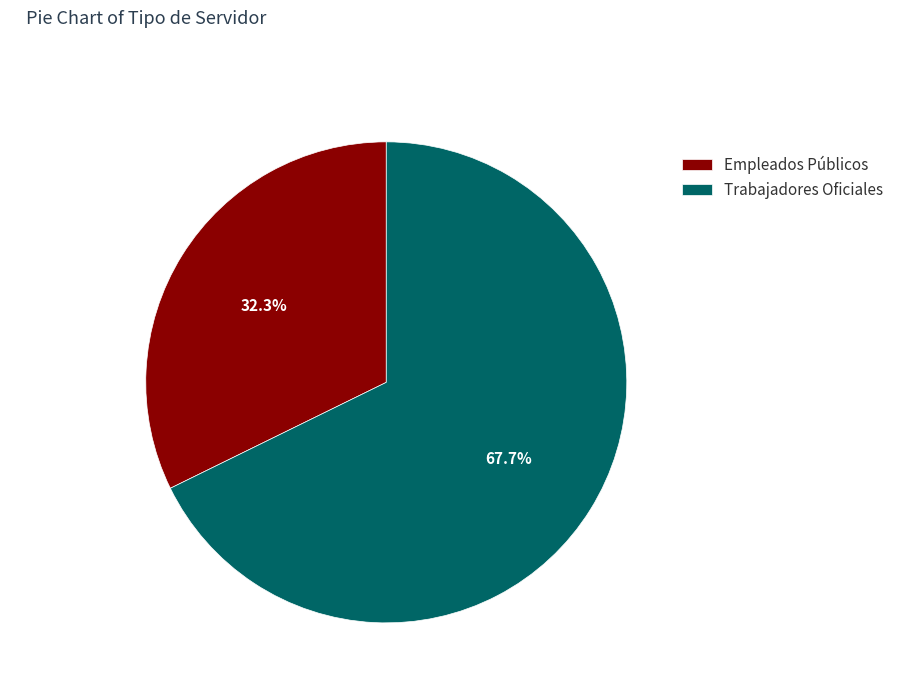

How many slices are in this pie chart?

2